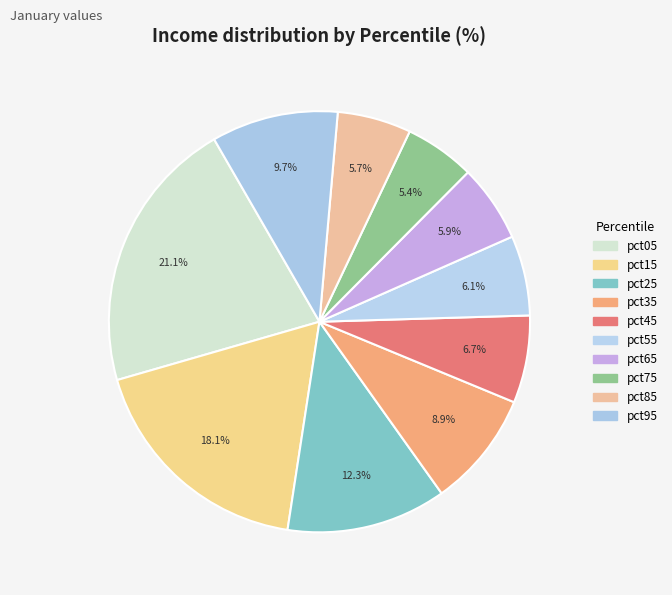

Count the number of slices in the pie.

10